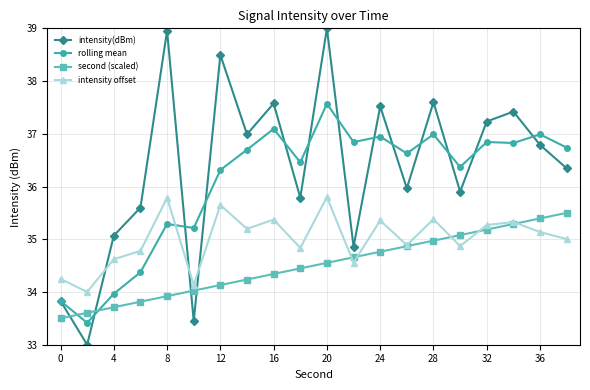

In intensity(dBm), how many points are lower than both neighbors (excluding endpoints)?

7